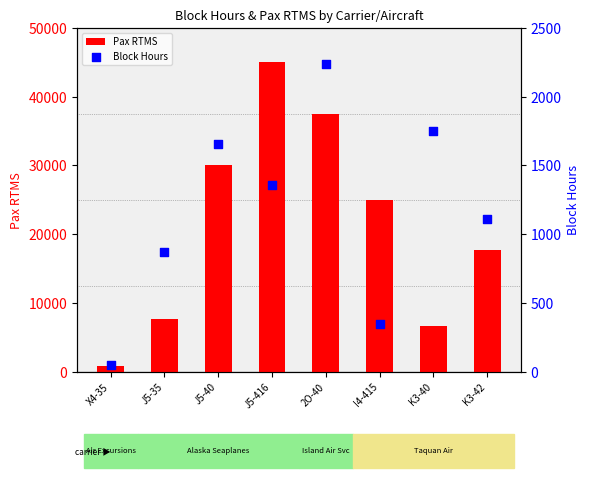

What is the total value across all series at I4-415?

25340